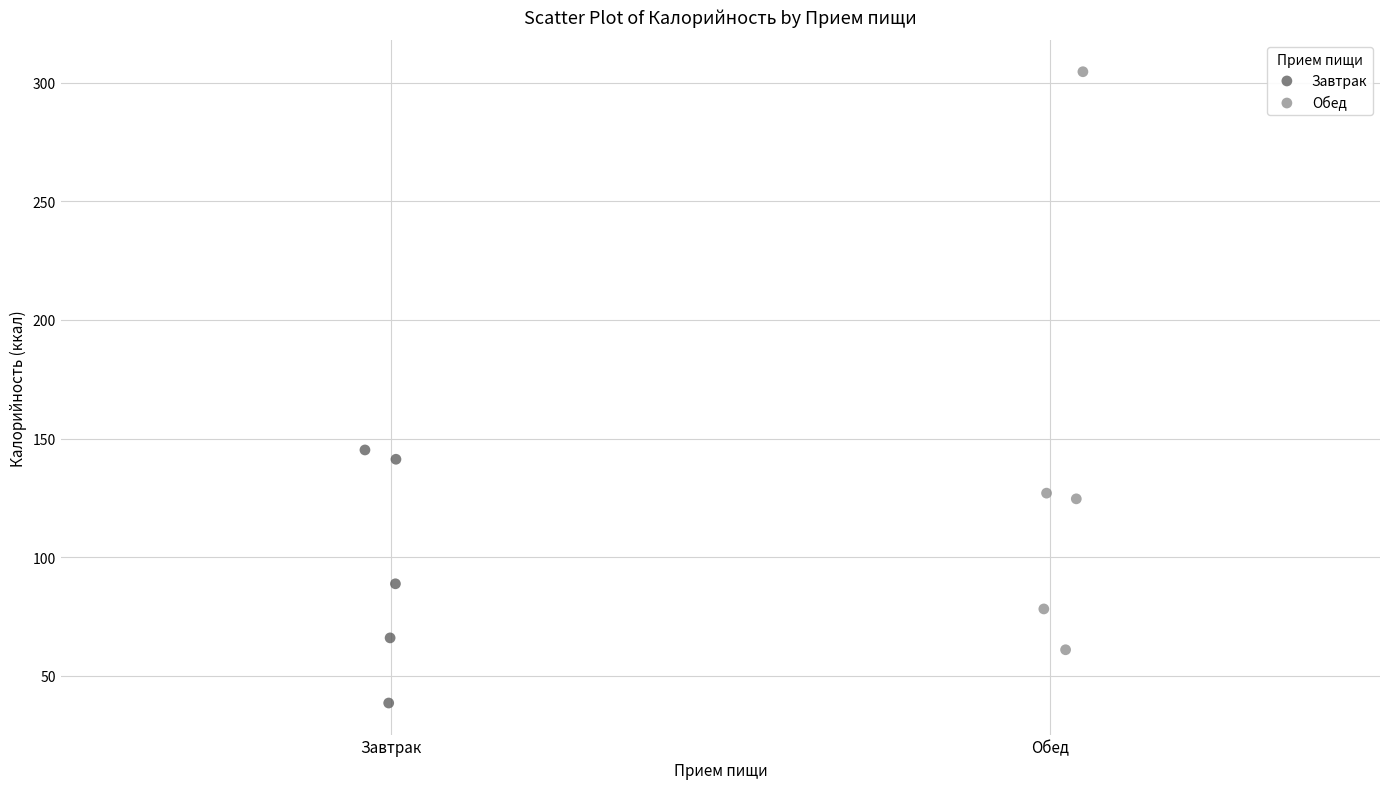

What are all the series names shown in the legend?

Завтрак, Обед